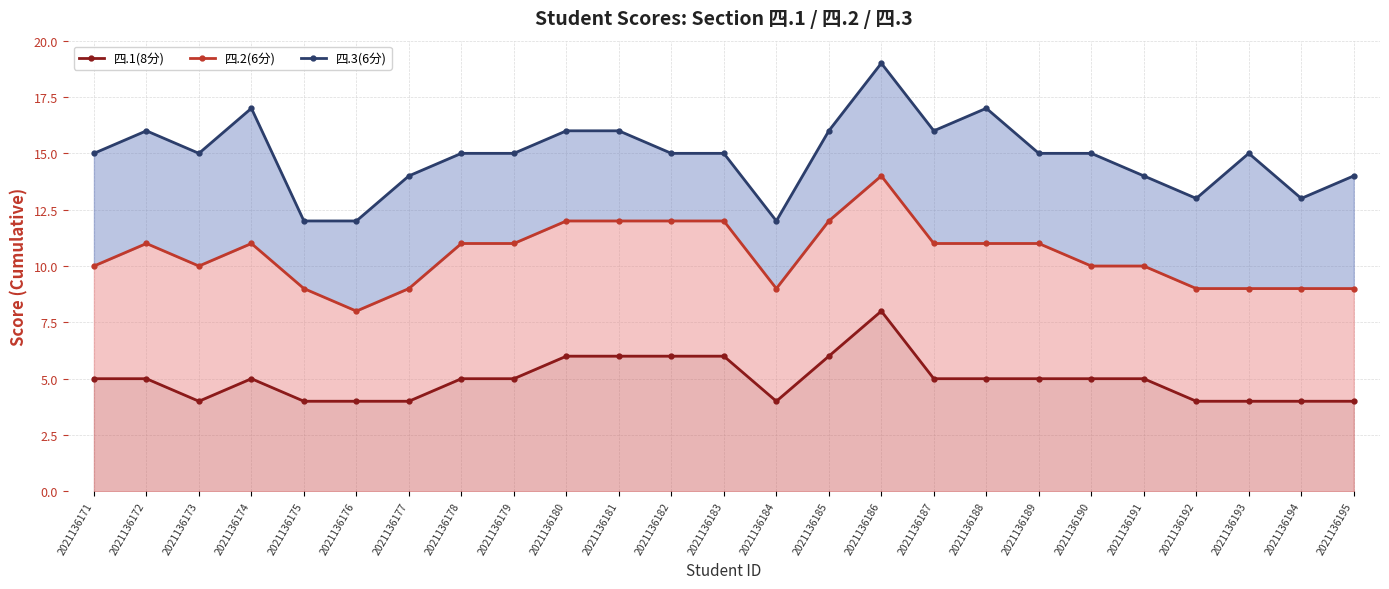

How many interior local peaks does the 四.1(8分) series have?

2